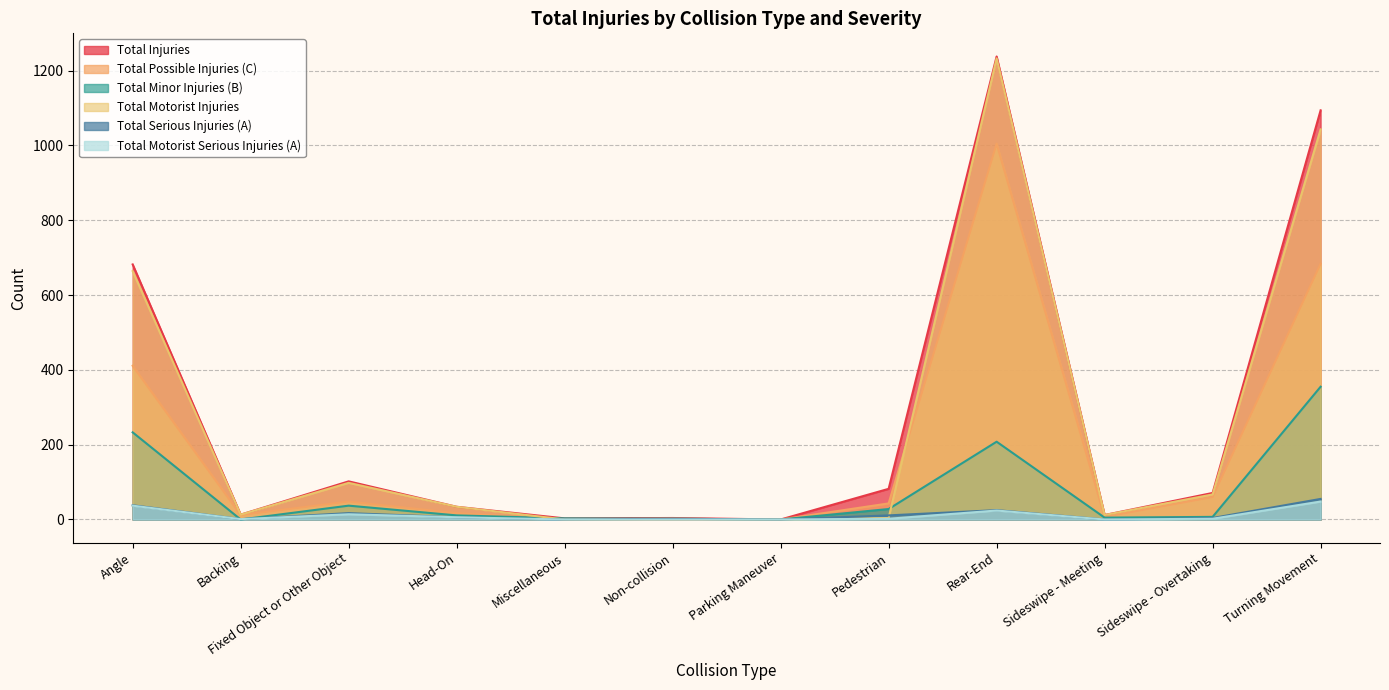

At Turning Movement, list the series in order from largest to smallest.

Total Injuries, Total Motorist Injuries, Total Possible Injuries (C), Total Minor Injuries (B), Total Serious Injuries (A), Total Motorist Serious Injuries (A)